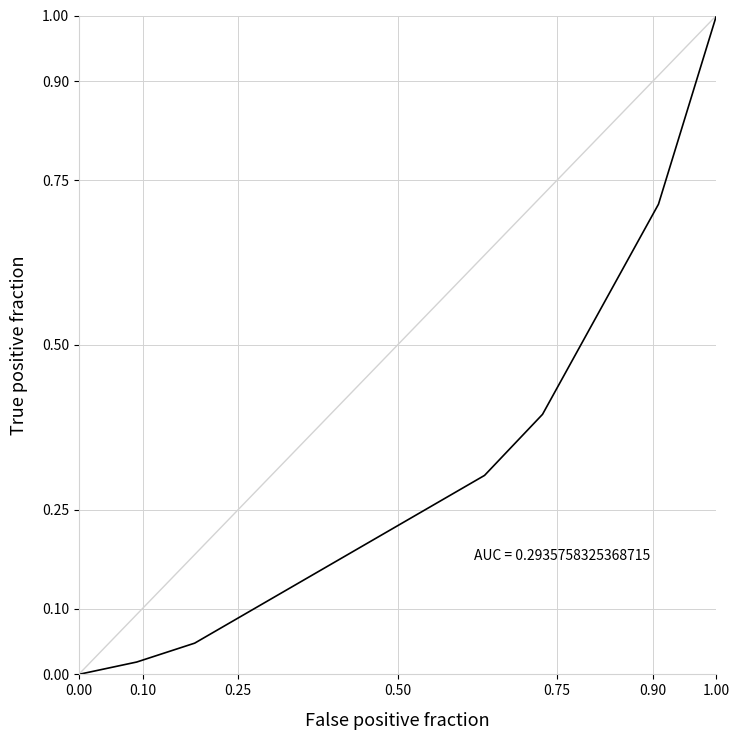

What is the difference between the maximum and minimum values?

1.0